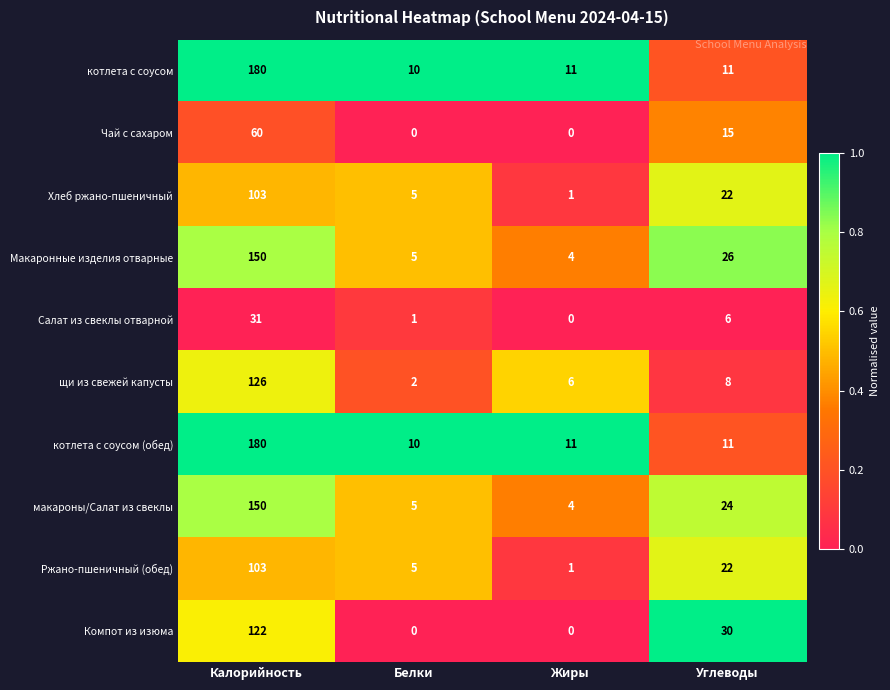

At which label does щи из свежей капусты reach its peak?

Калорийность